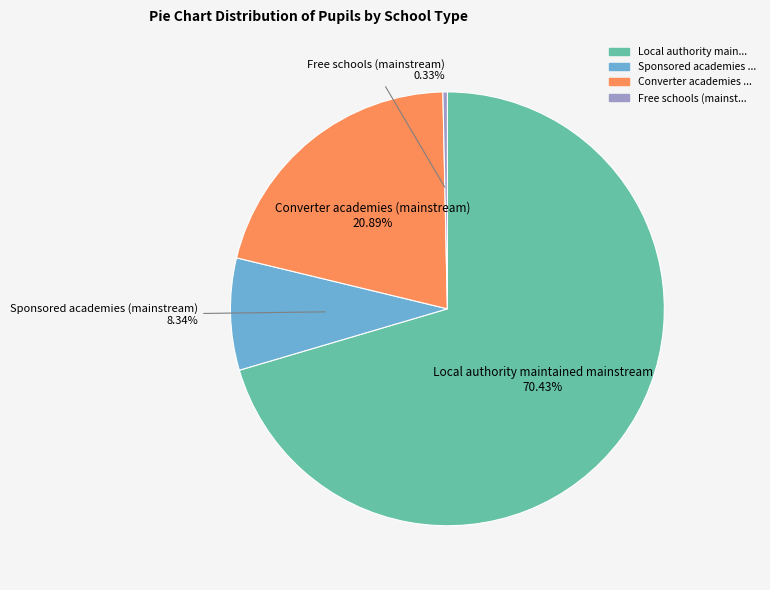

How many slices are in this pie chart?

4